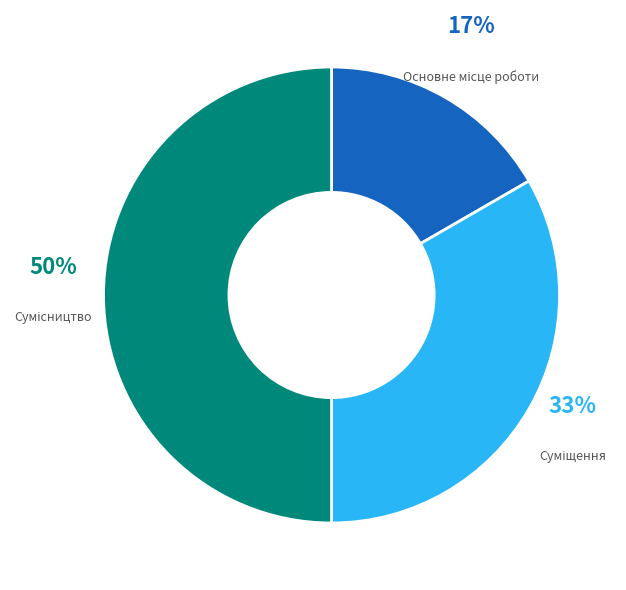

How many slices are in this pie chart?

3